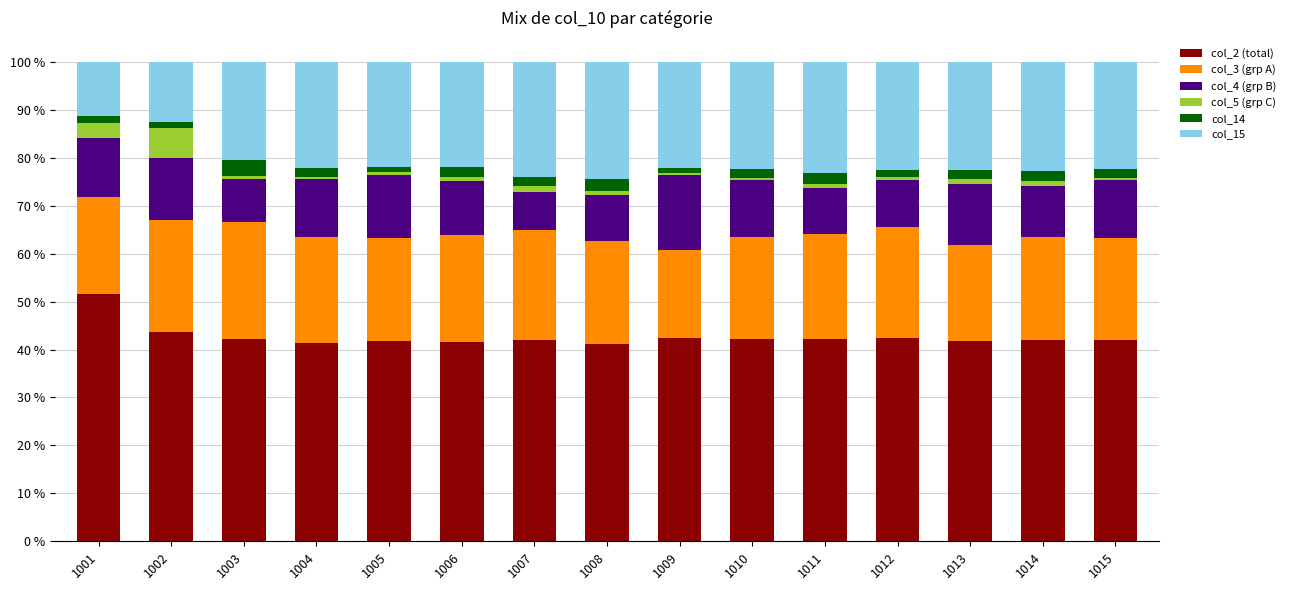

What is the highest value of the col_2 (total) series?

51.6